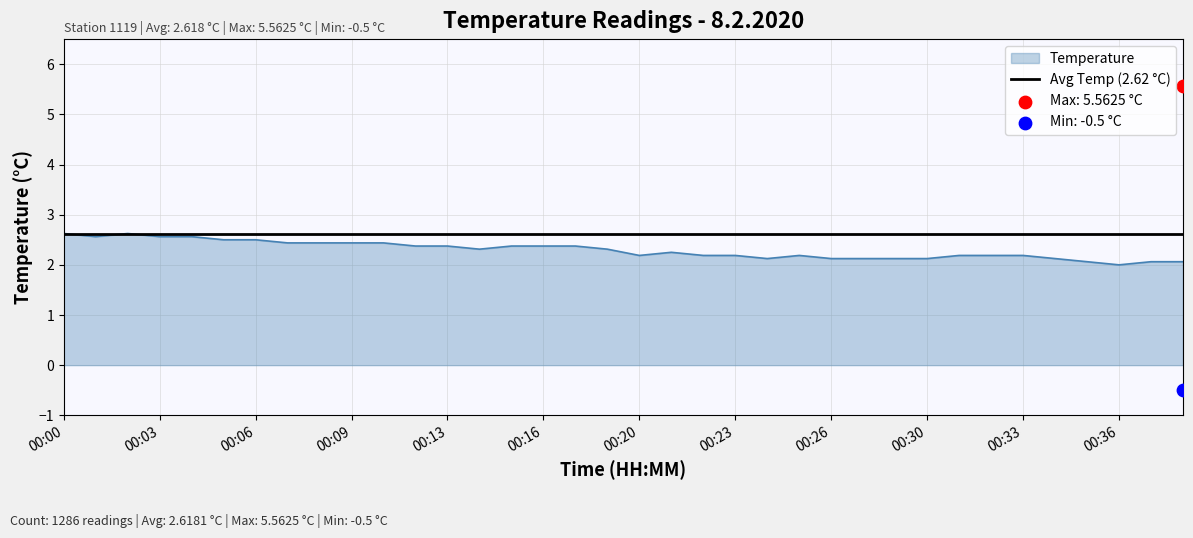

What is the maximum value for Temperature?

2.6